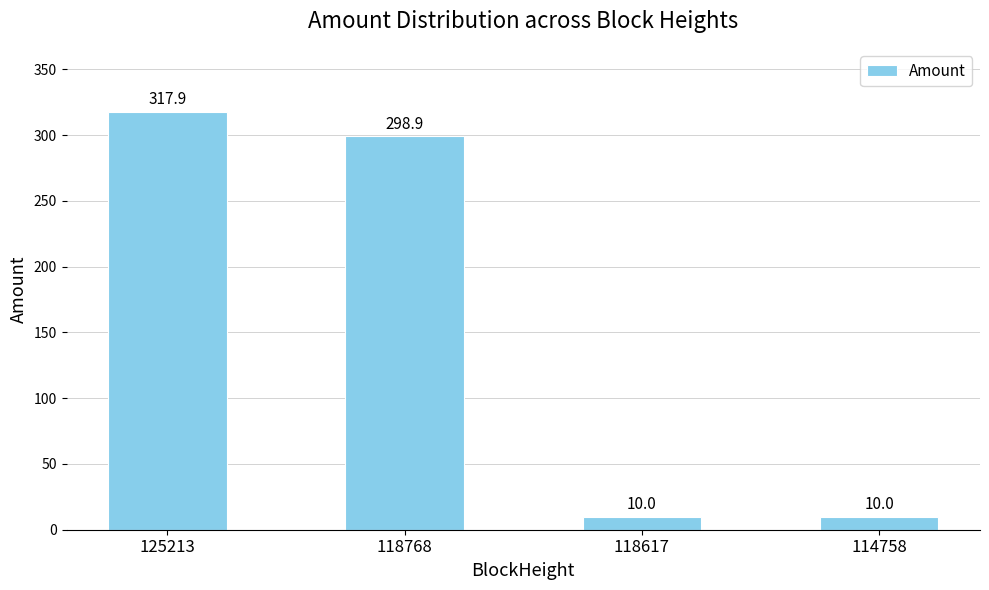

True or false: the data shows 525.7 at 125213.

False